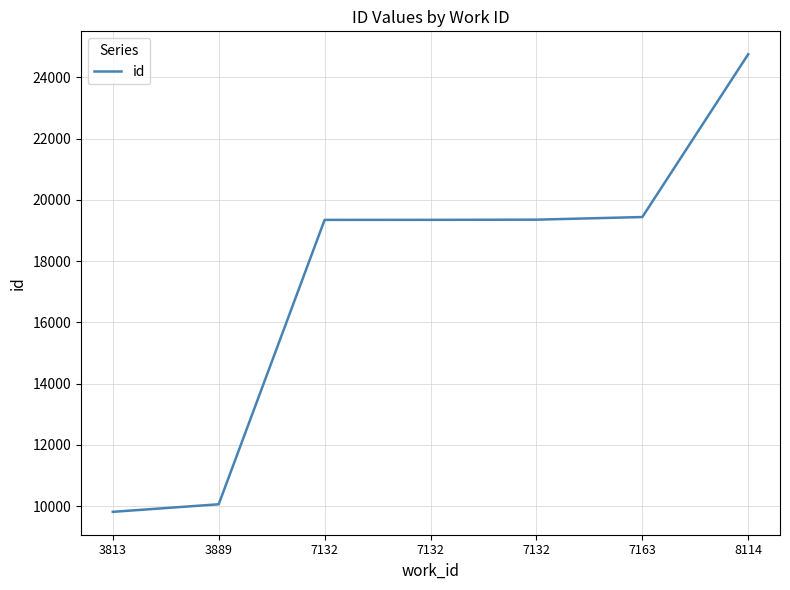

What is the average value?

17448